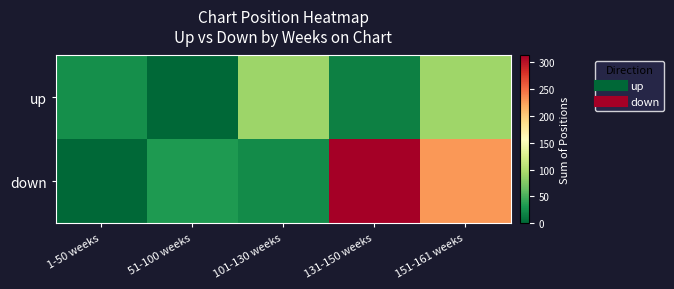

List the series in order of their peak value, highest first.

down, up